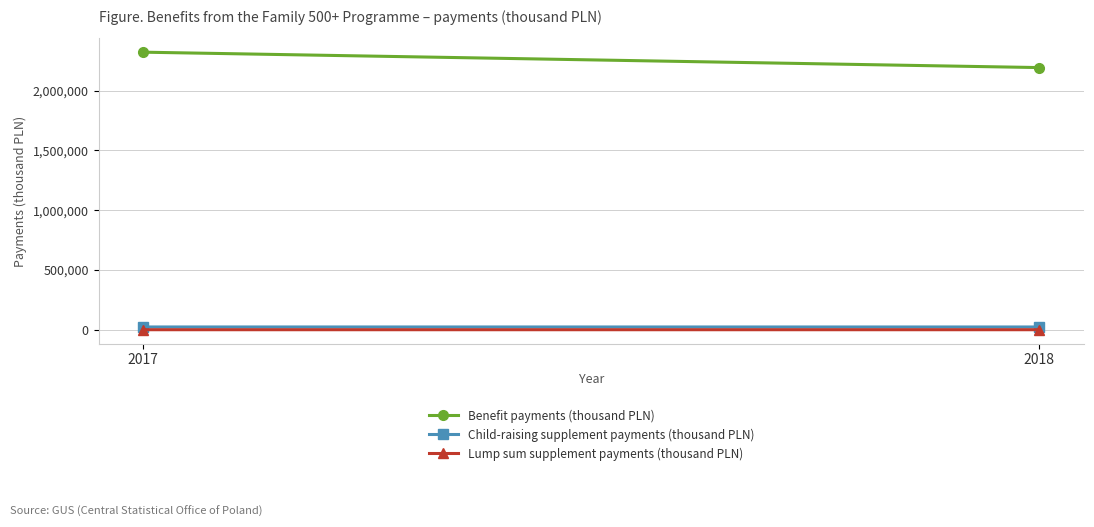

Which series has the largest total across all categories?

Benefit payments (thousand PLN)